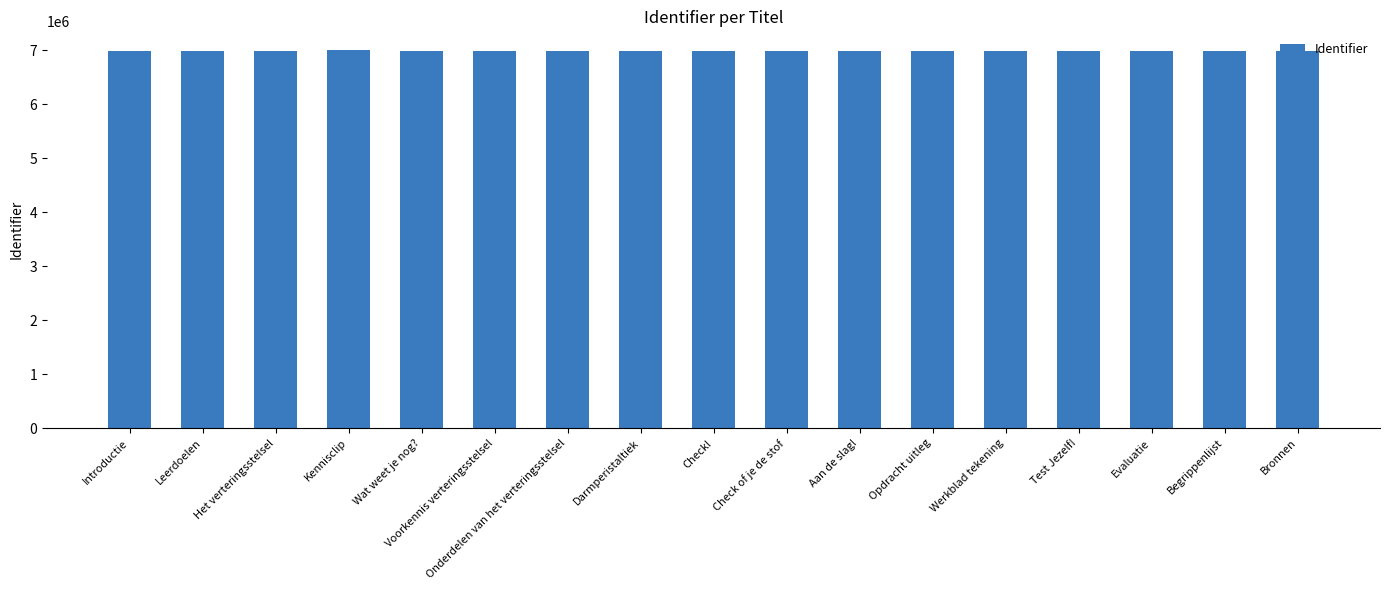

Approximately how many times larger is the value at Onderdelen van het verteringsstelsel compared to Darmperistaltiek?

1.0